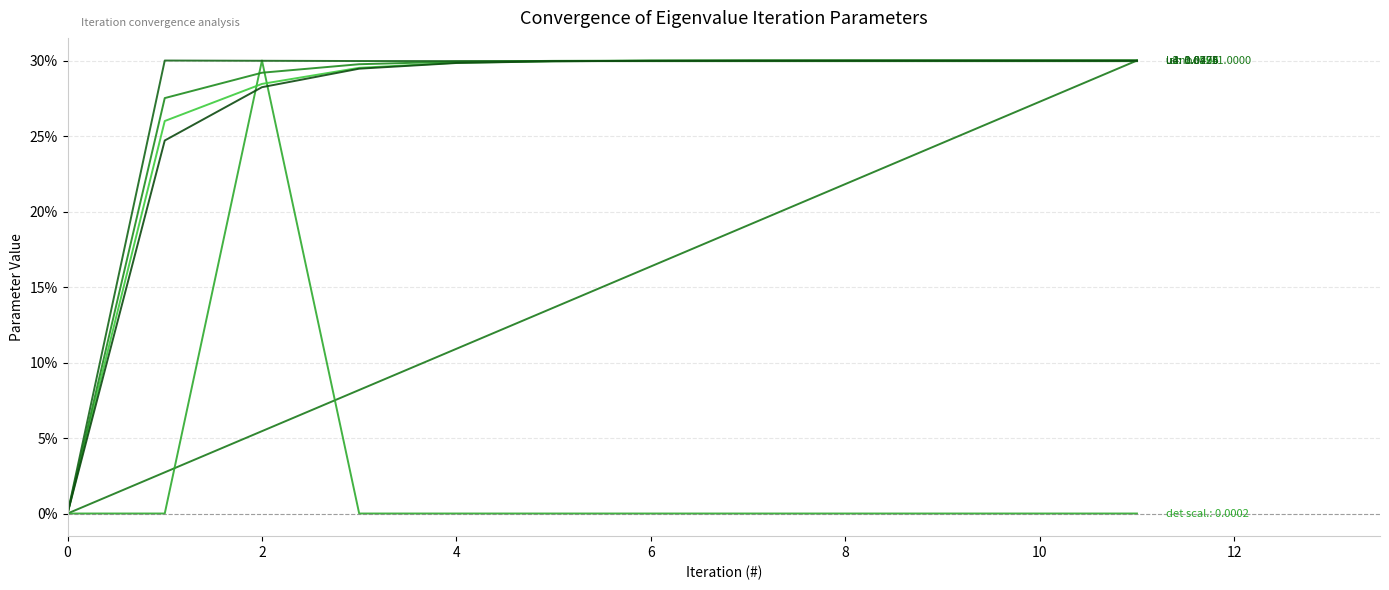

Does the chart display data point markers on the line(s)?

No